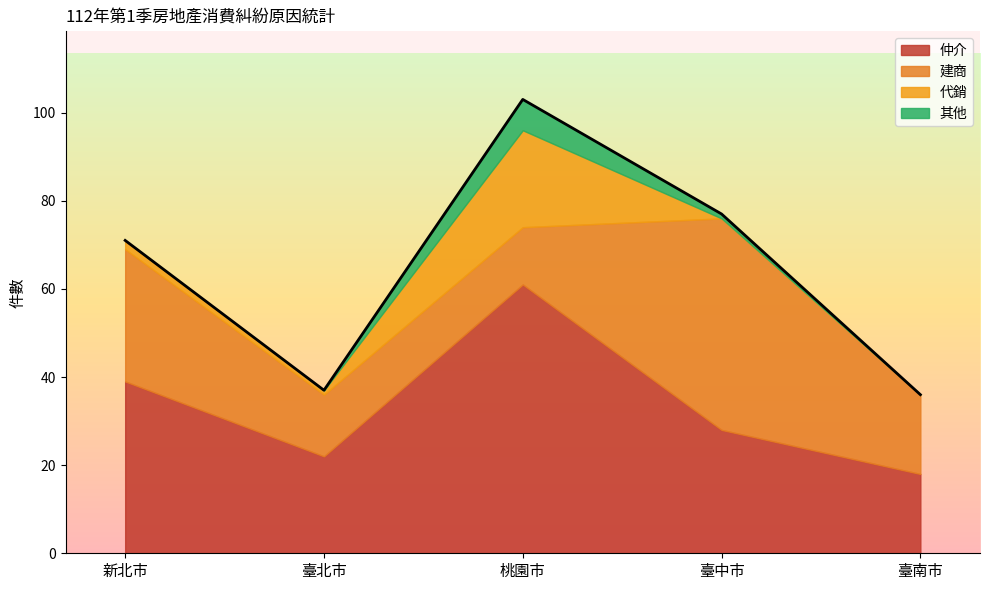

Reading right to left, transcribe all the data shown in this chart.

仲介: 臺南市=18	臺中市=28	桃園市=61	臺北市=22	新北市=39
建商: 臺南市=18	臺中市=48	桃園市=13	臺北市=14	新北市=30
代銷: 臺南市=0	臺中市=0	桃園市=22	臺北市=1	新北市=2
其他: 臺南市=0	臺中市=1	桃園市=7	臺北市=0	新北市=0